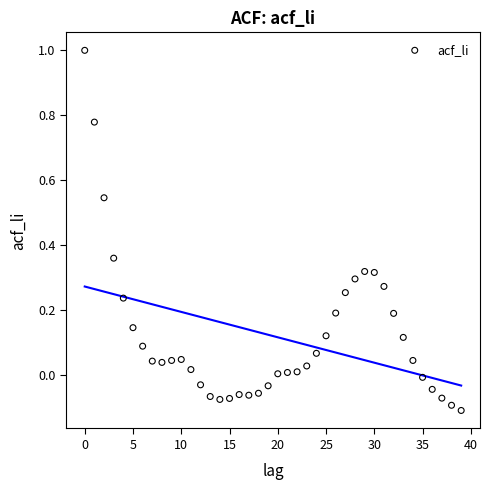

What is the range of Y values (max minus min)?

1.1